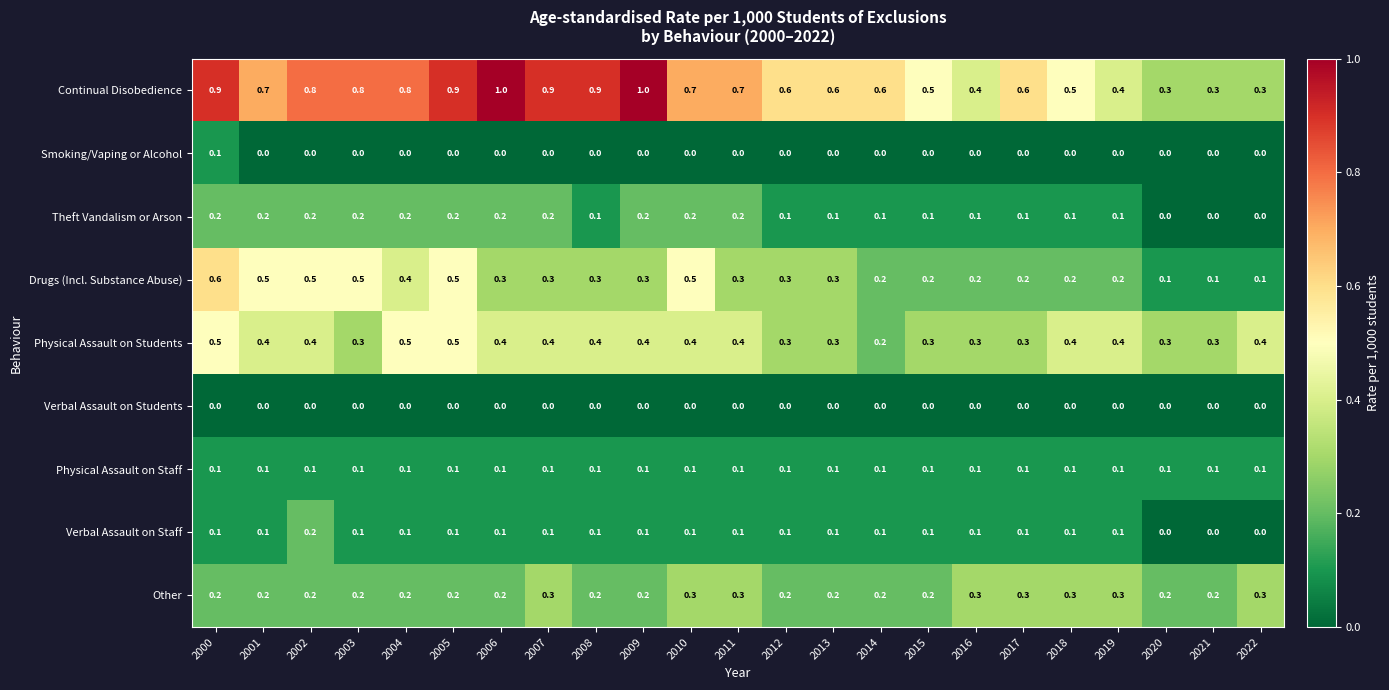

What is the sum of the Theft Vandalism or Arson values at 2000 and 2018?

0.3